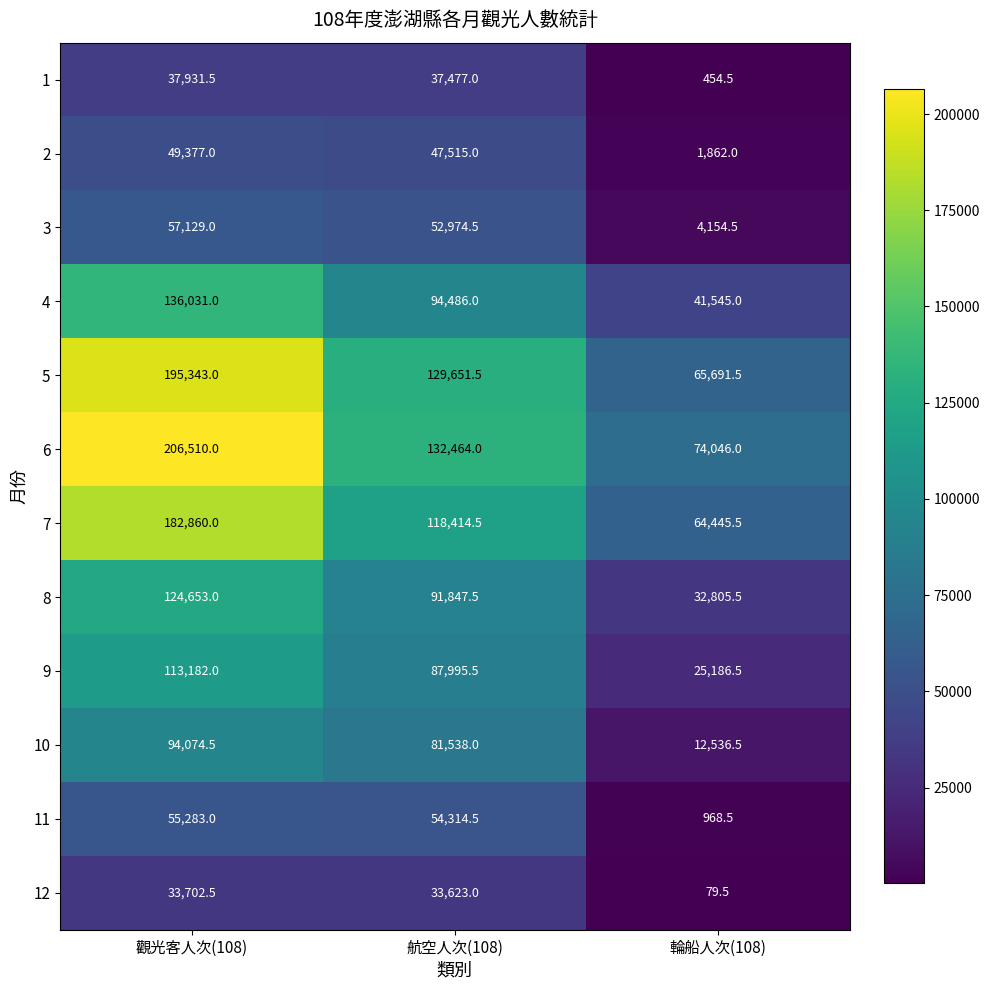

What is the sum of the 8 values at 觀光客人次(108) and 輪船人次(108)?

157458.5